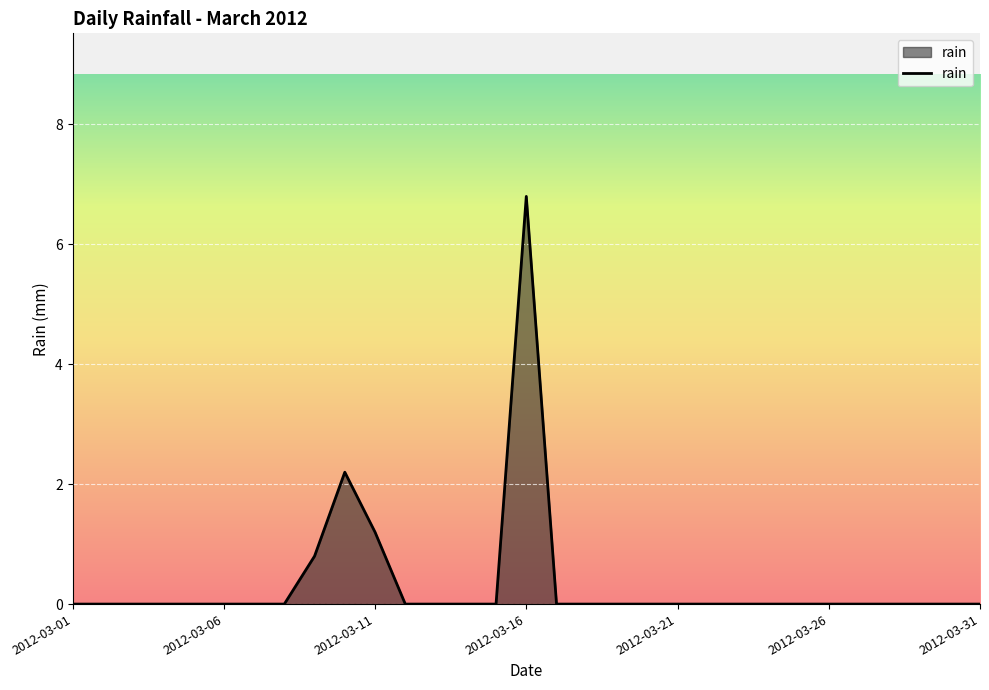

What is the greatest value displayed?

6.8